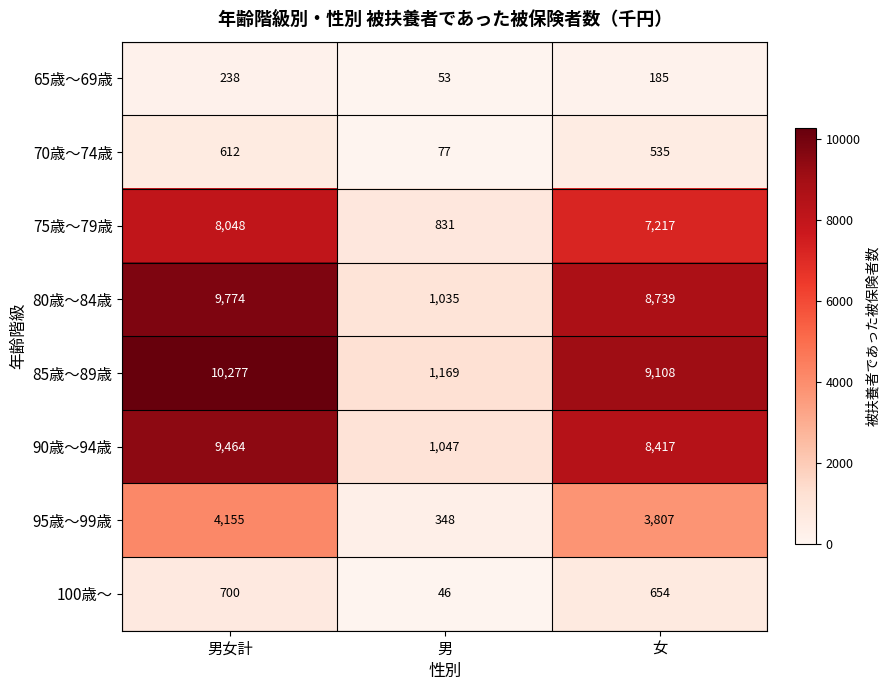

At how many categories does at least one series exceed 9497?

1